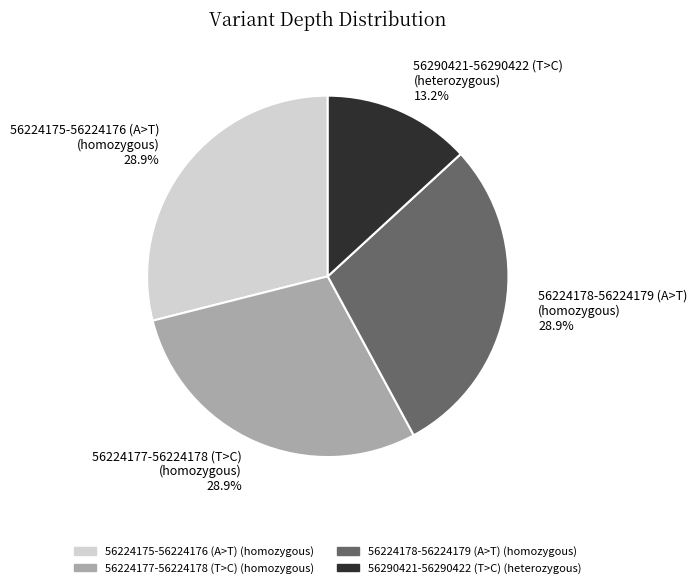

How many segments does this pie chart have?

4